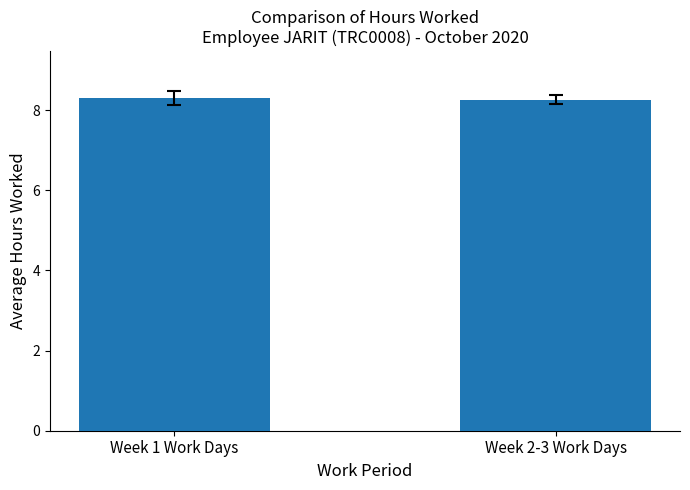

What position from the right is Week 1 Work Days?

2